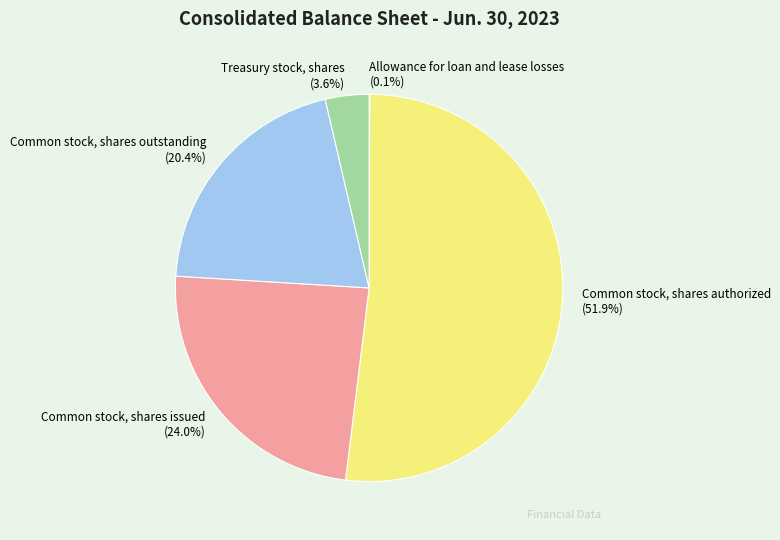

Between Common stock, shares issued and Common stock, shares outstanding, which is larger?

Common stock, shares issued